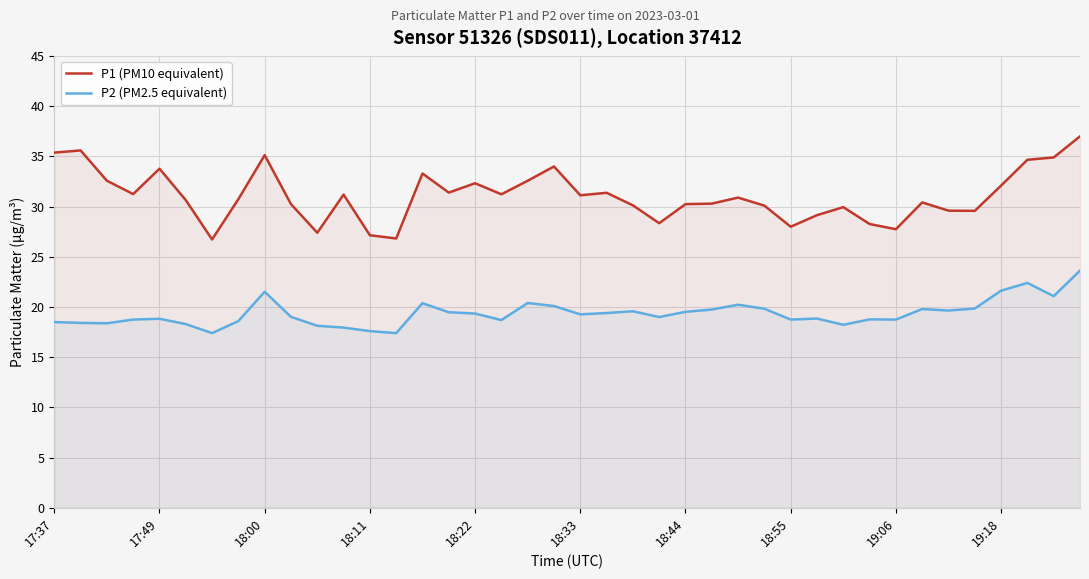

What is the minimum value for P2 (PM2.5 equivalent)?

17.4